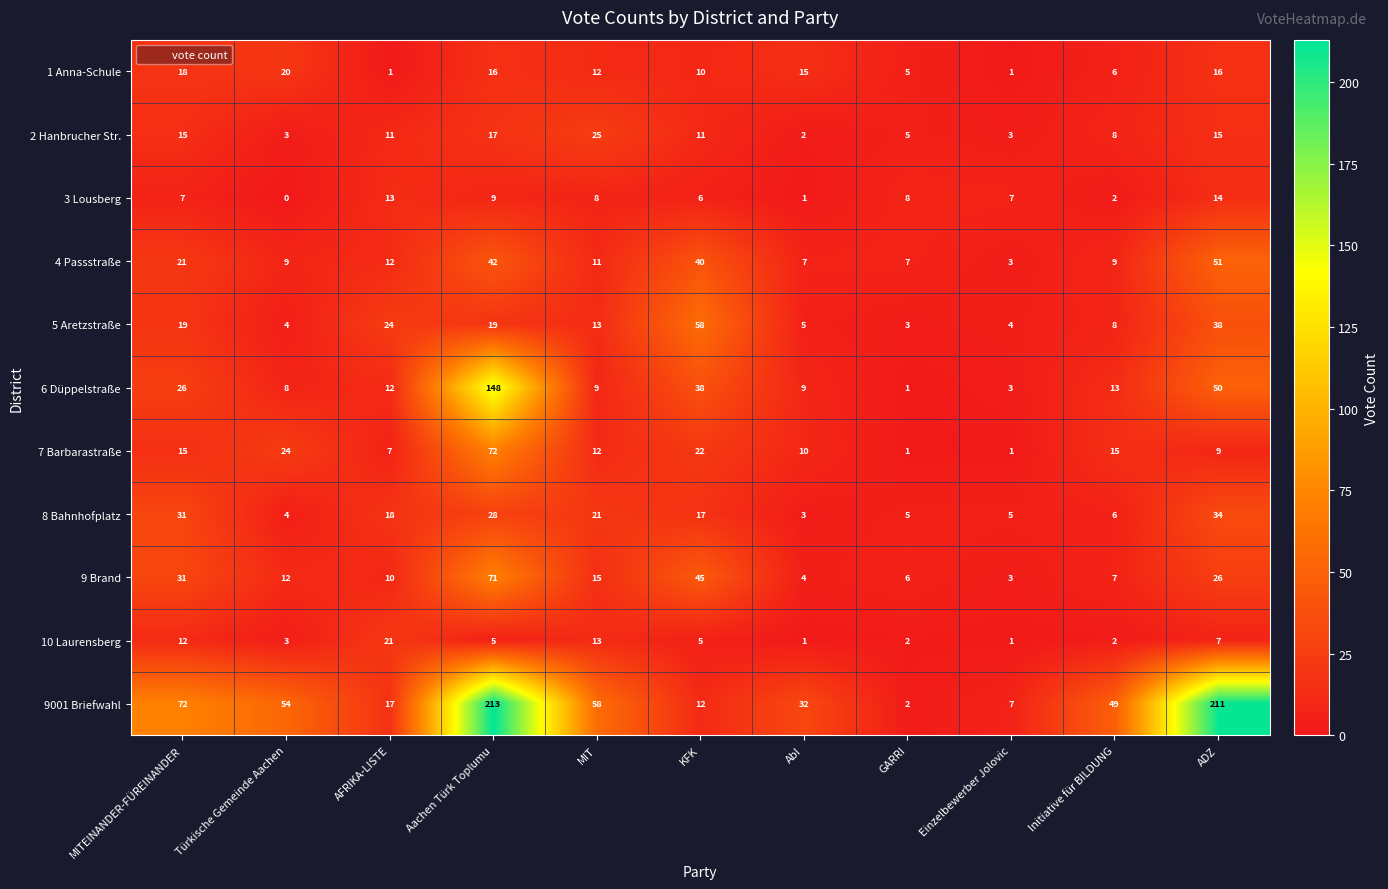

Count the number of data series in this chart.

11